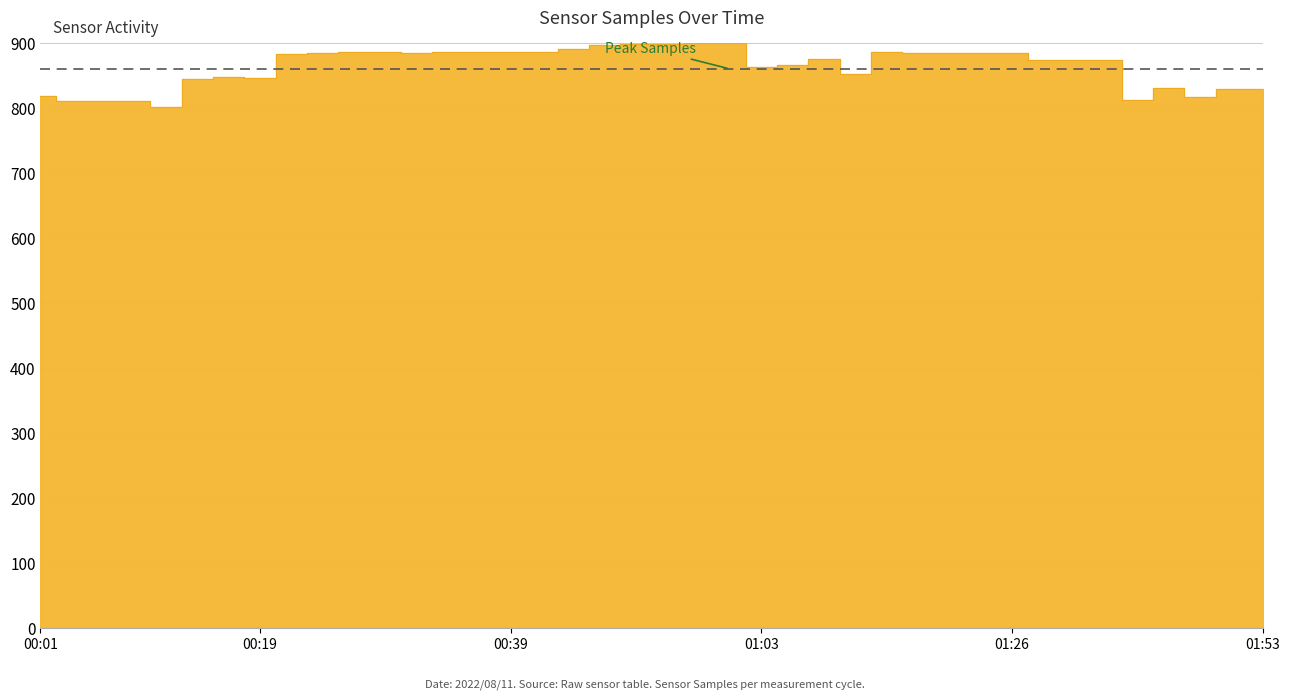

The value at 00:19 is 846.7. True or false?

True